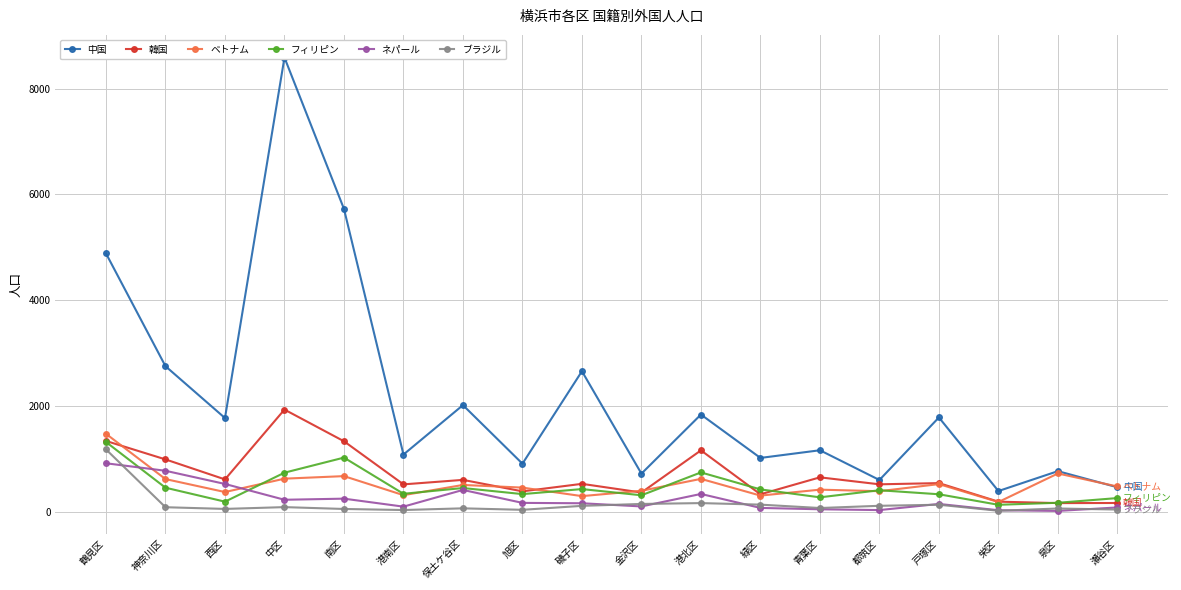

What is the label of the 18th point from the right?

鶴見区